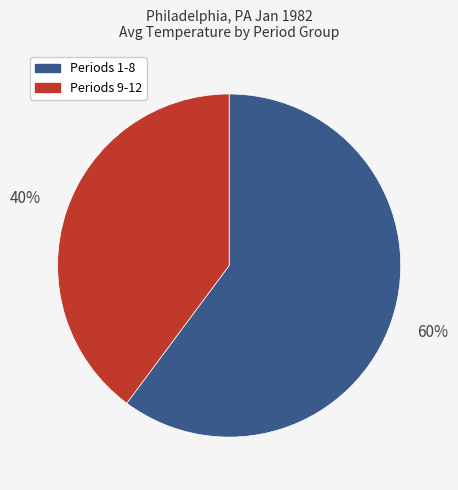

How many segments does this pie chart have?

2